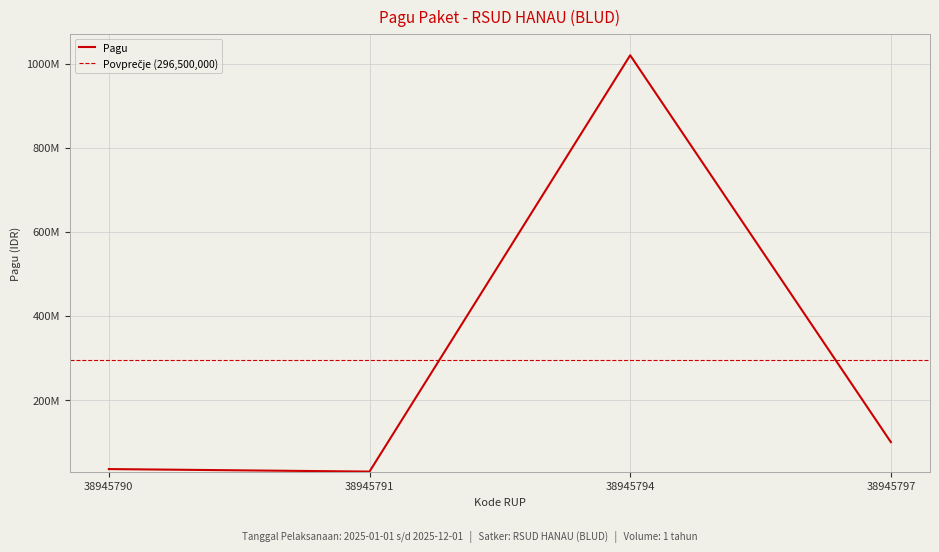

What is the difference between the second highest and minimum values?

70000000